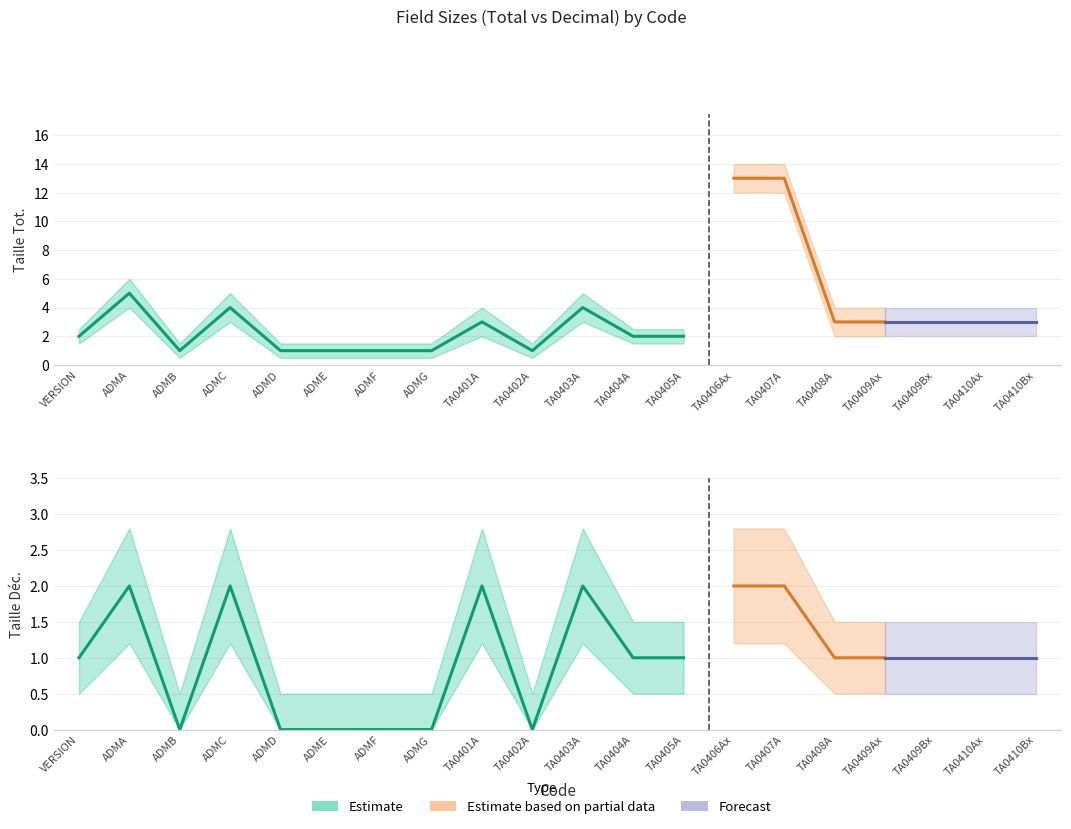

How many lines are shown in the chart?

6